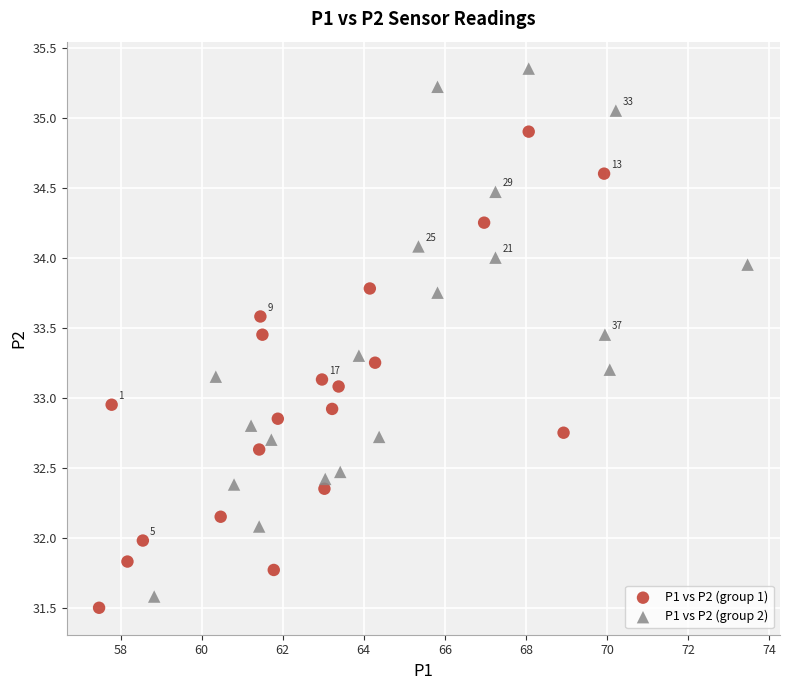

Which series reaches the maximum Y coordinate?

P1 vs P2 (group 2)